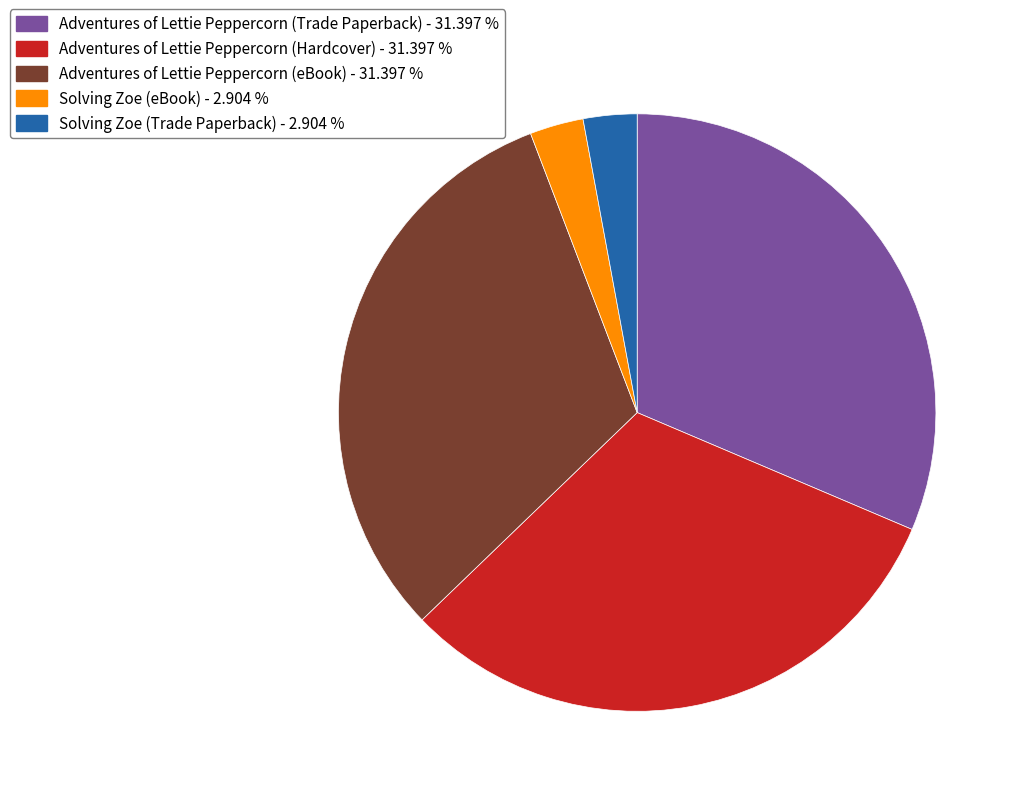

Does Solving Zoe (Trade Paperback) - 2.904 % represent more than half of the total?

No